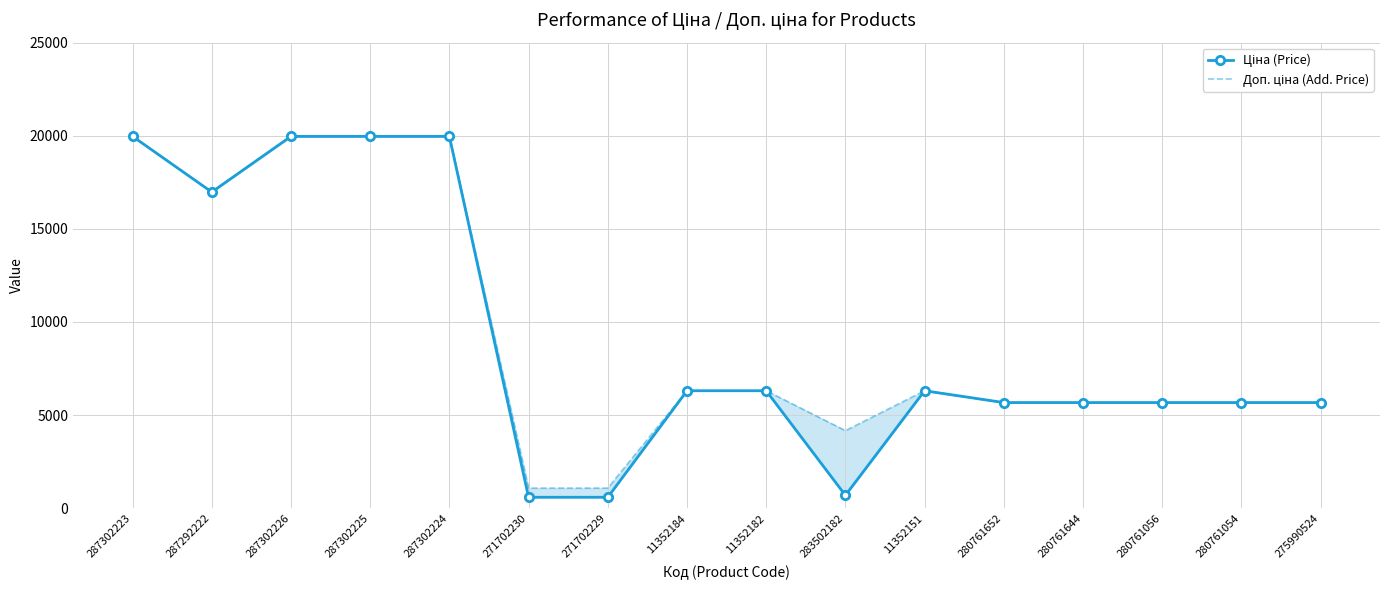

Where is Доп. ціна (Add. Price) nearest to the value 10522?

11352184